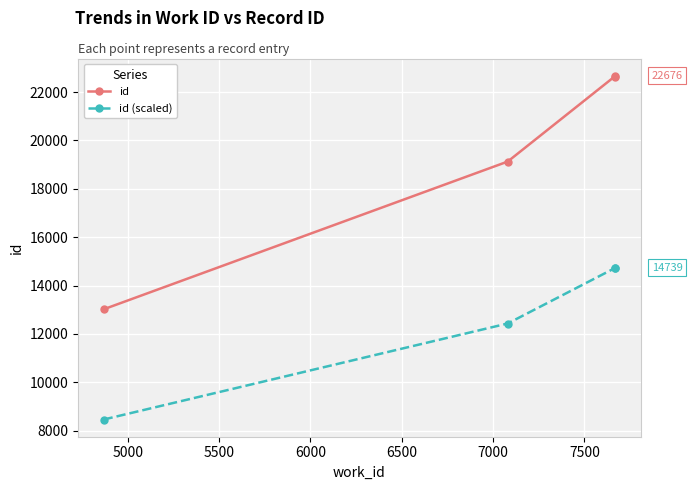

What are all the series names shown in the legend?

id, id (scaled)